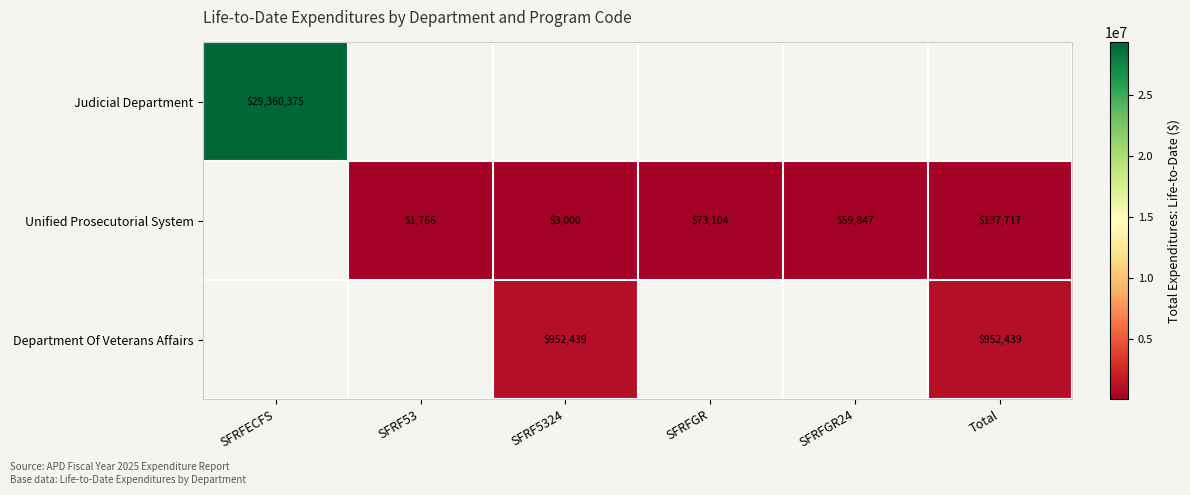

Is the value of Department Of Veterans Affairs at Total greater than the value of Unified Prosecutorial System at SFRF5324?

Yes